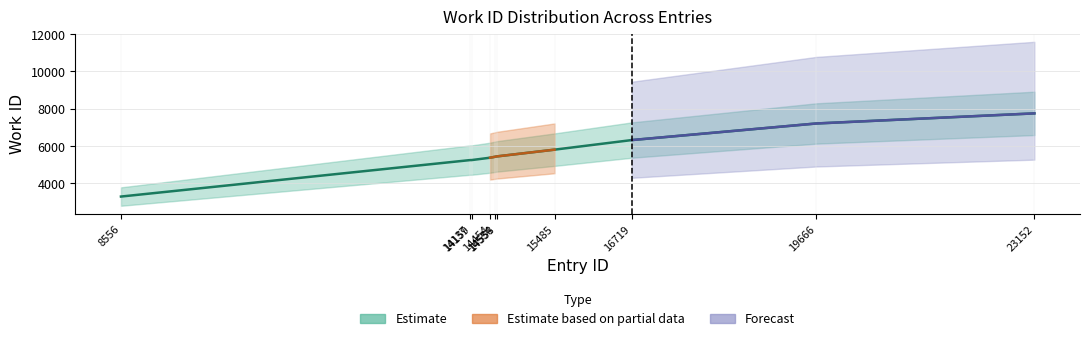

Rank the categories by value from highest to lowest.

23152, 19666, 16719, 15485, 14558, 14534, 14454, 14137, 14159, 8556